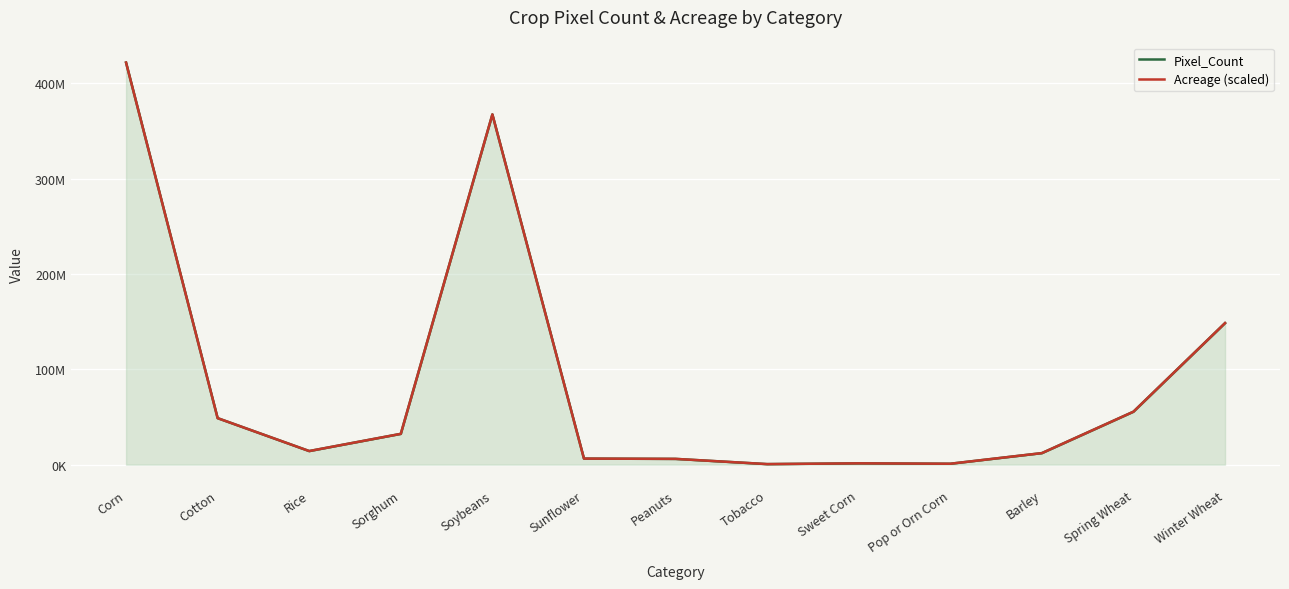

At which label does Pixel_Count first exceed 14240709?

Corn